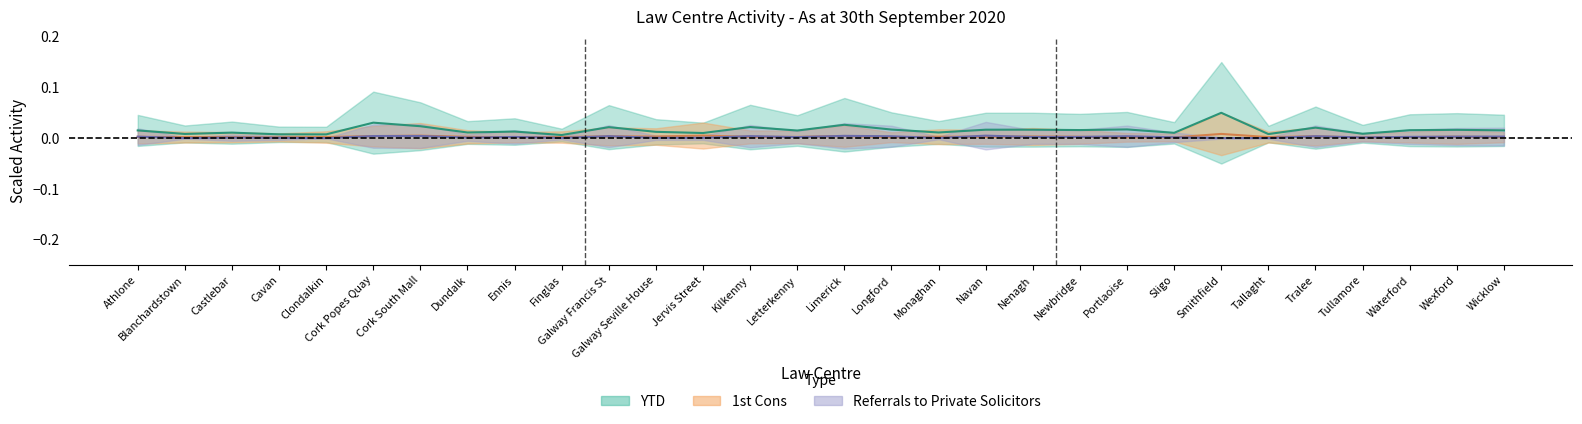

Is it true that YTD equals 0.0 at Longford?

True